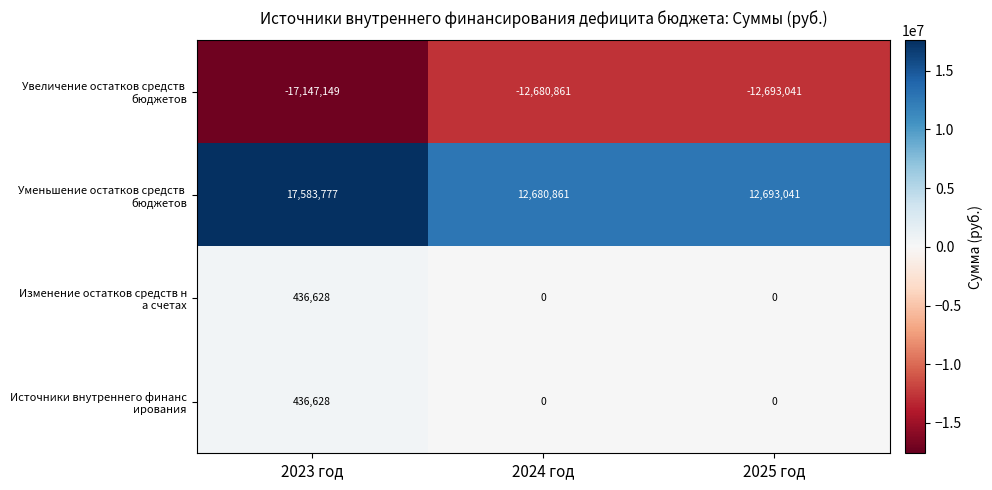

What is the difference between the highest and lowest values at 2024 год?

25361722